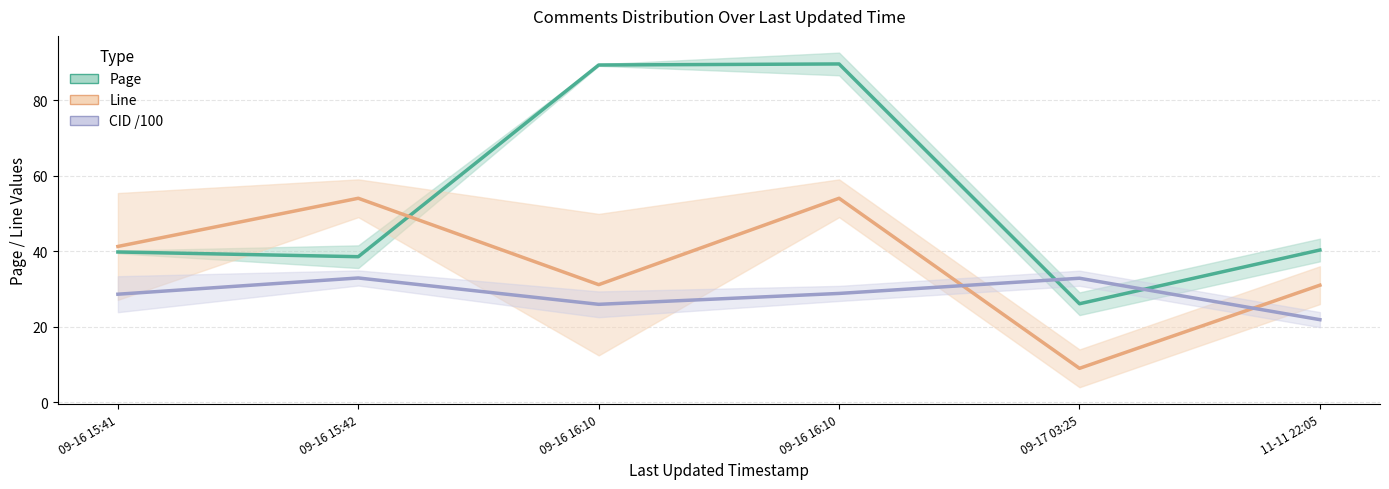

At which category does the chart reach its minimum across all series?

09-17 03:25